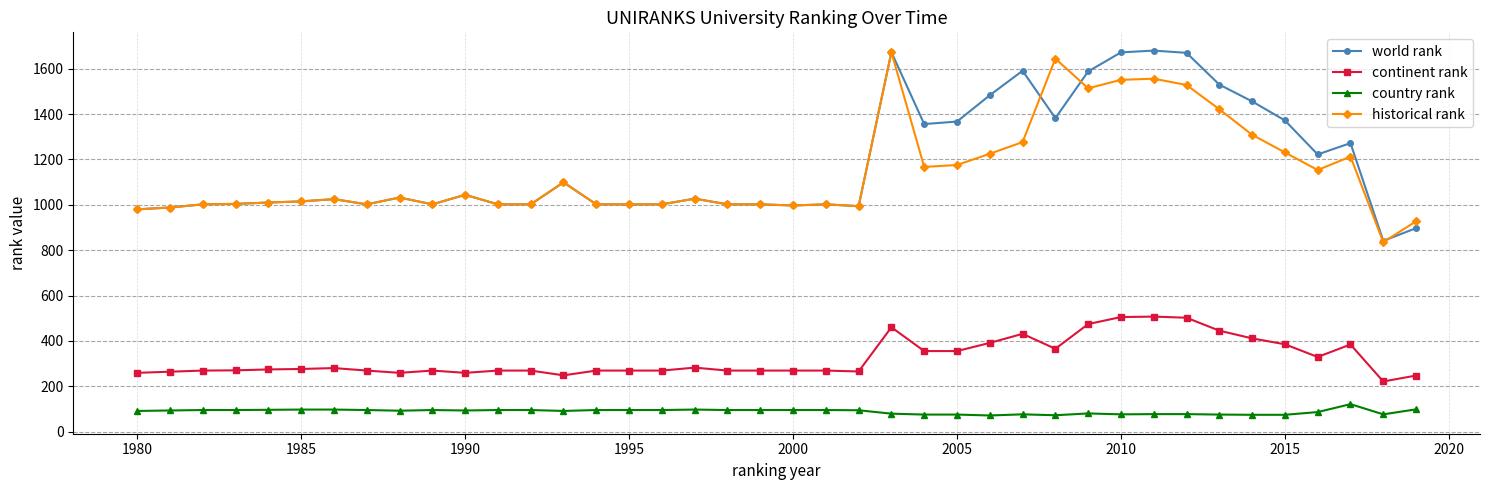

What is the value of the country rank point at the 11th from the left?

93.0